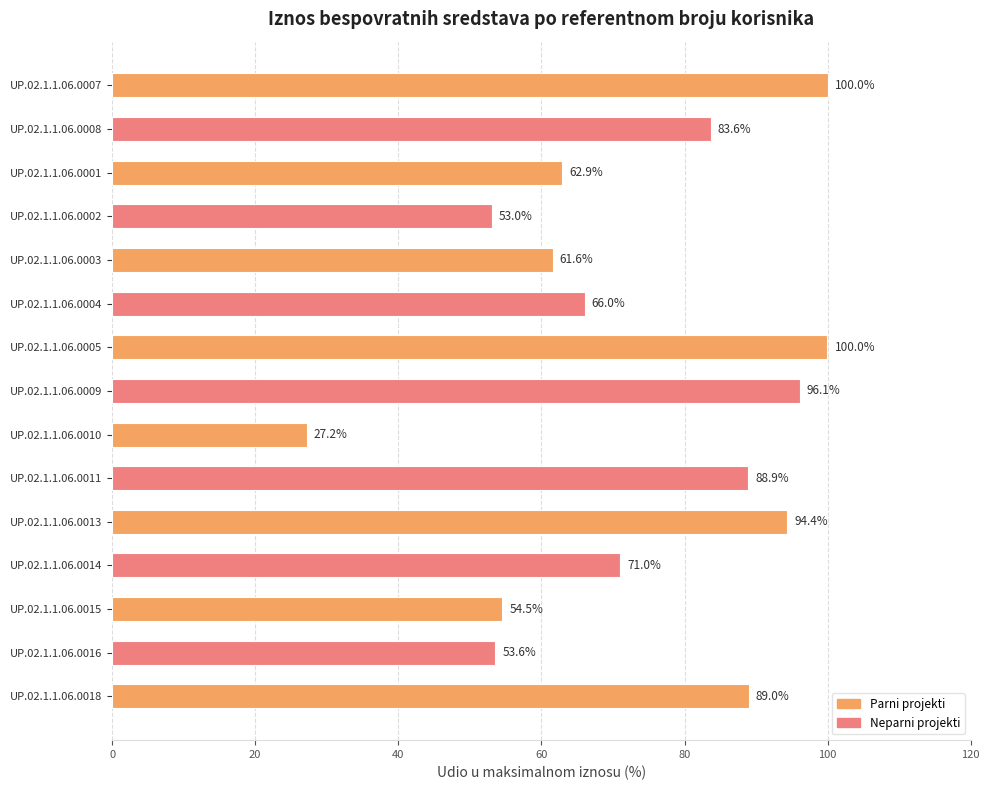

What is the label of the 14th bar from the top?

UP.02.1.1.06.0016